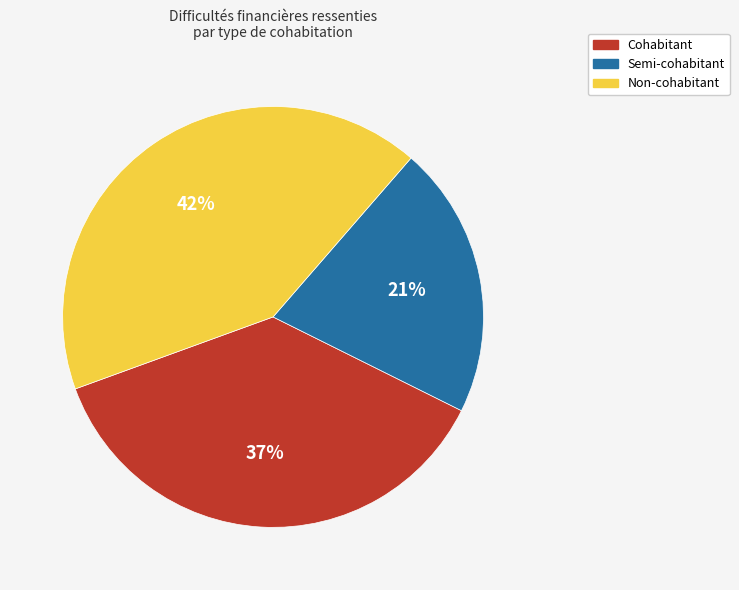

Do Semi-cohabitant and Cohabitant together represent more than half of the pie?

Yes